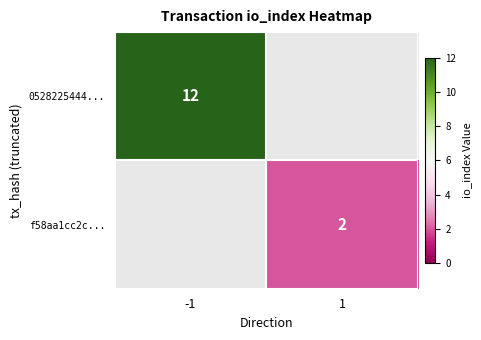

The 0528225444... series shows 5 at -1. True or false?

False